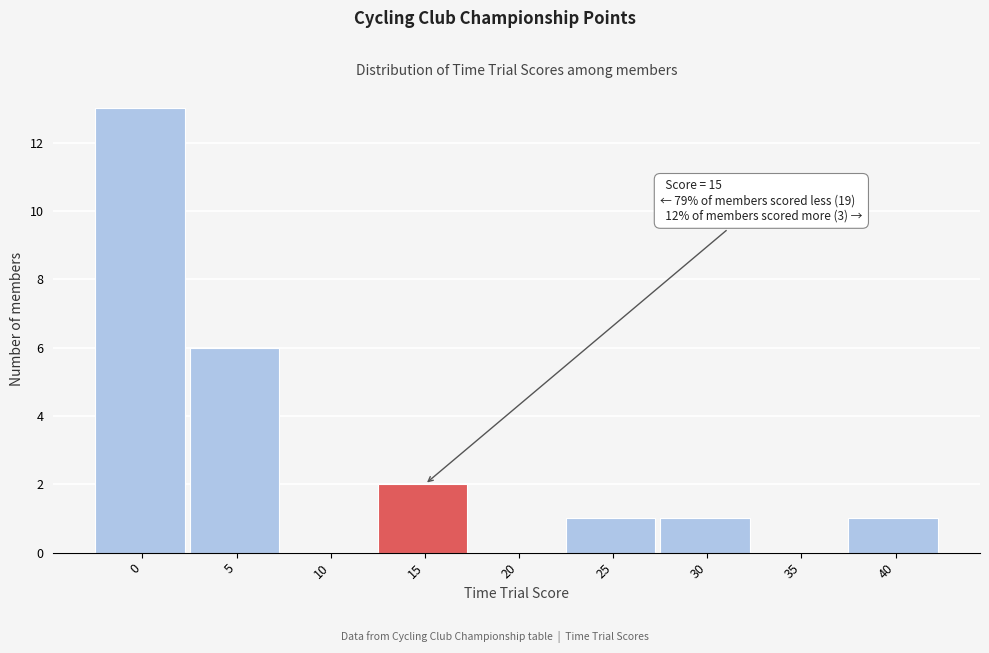

Reading right to left, extract all data points from this chart.

40=1	35=0	30=1	25=1	20=0	15=2	10=0	5=6	0=13